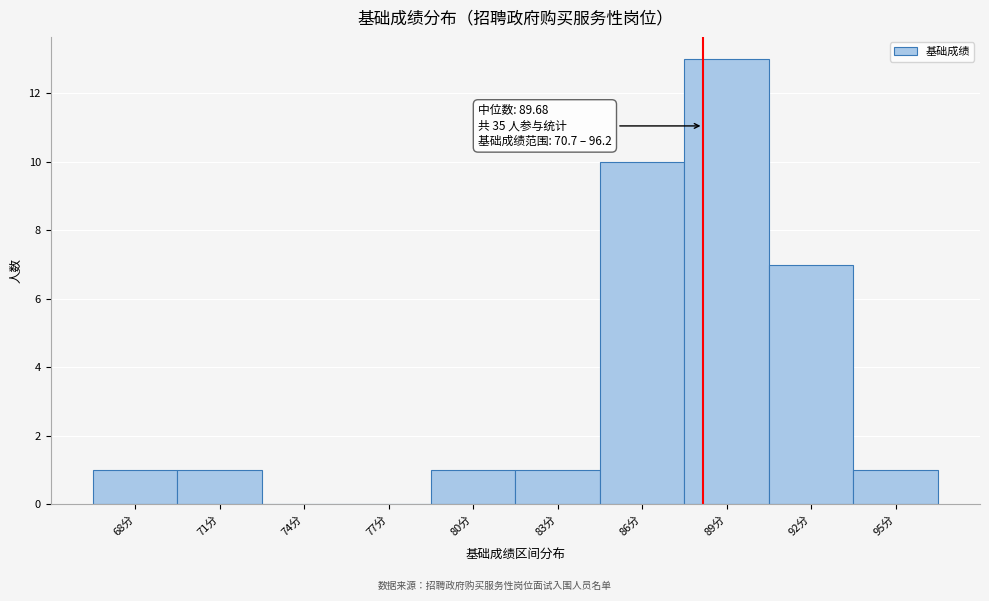

Reading left to right, extract all data points from this chart.

68分=1	71分=1	74分=0	77分=0	80分=1	83分=1	86分=10	89分=13	92分=7	95分=1